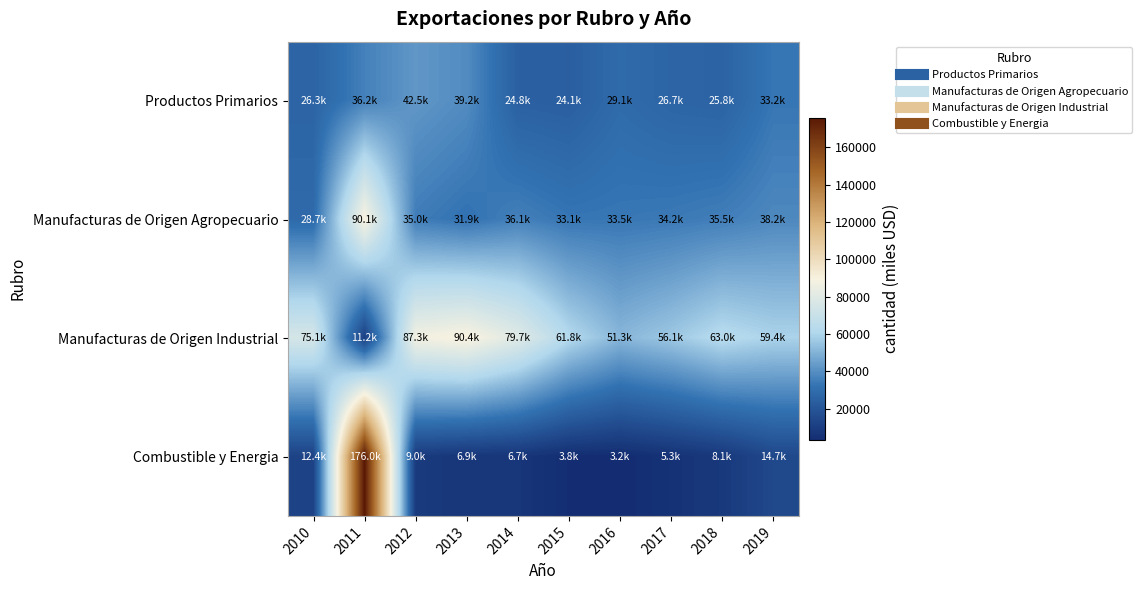

Between 2011 and 2013, which series saw the biggest shift?

Combustible y Energia